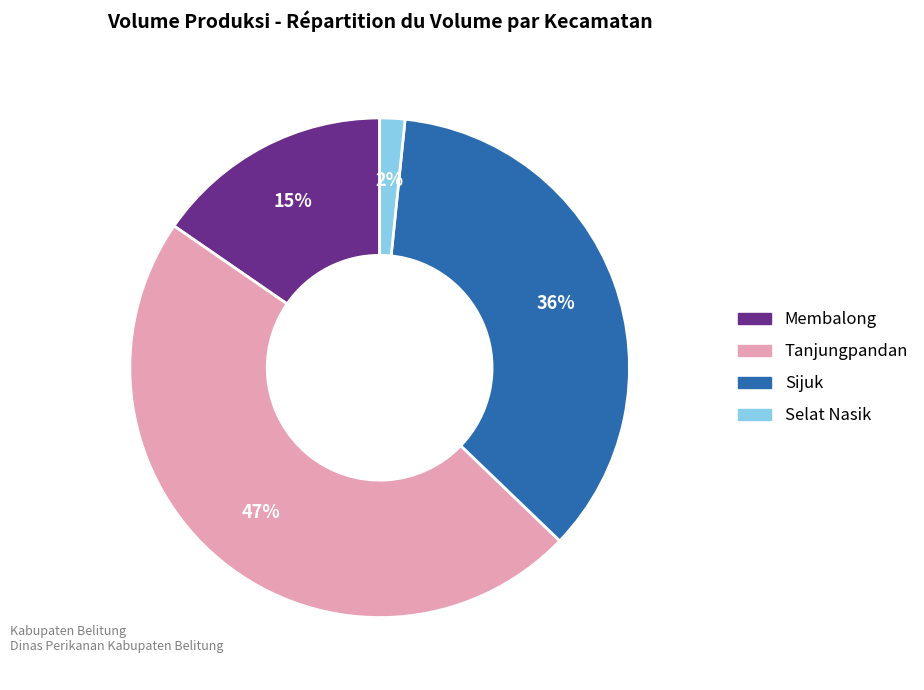

Does any single category account for the majority?

No